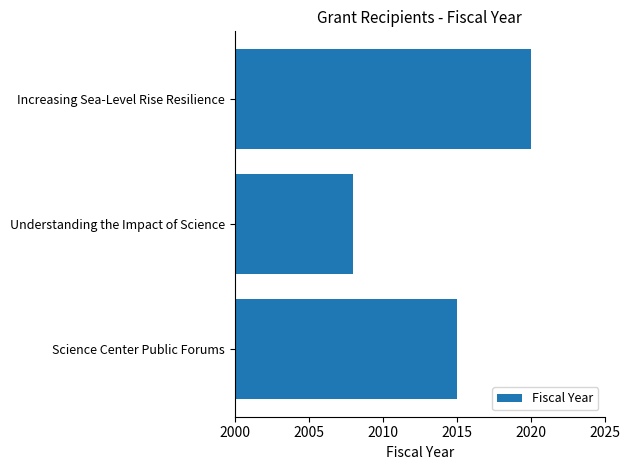

The chart shows a value of 2008 at Understanding the Impact of Science. True or false?

True